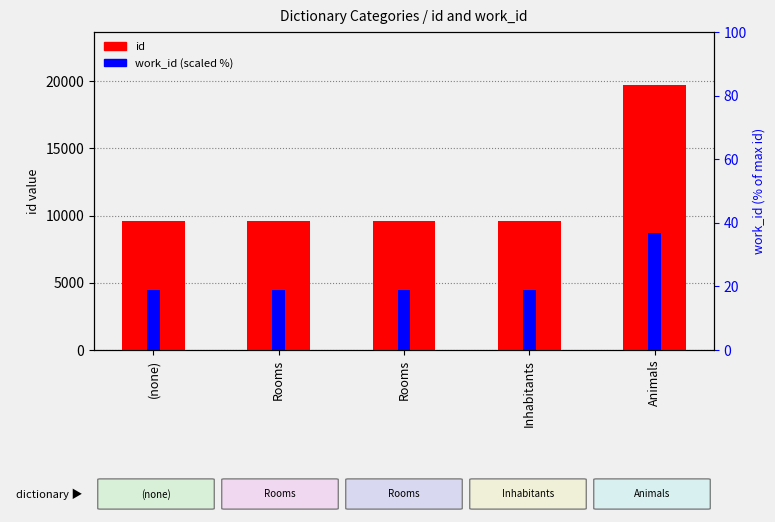

How many categories are shown in the chart?

5